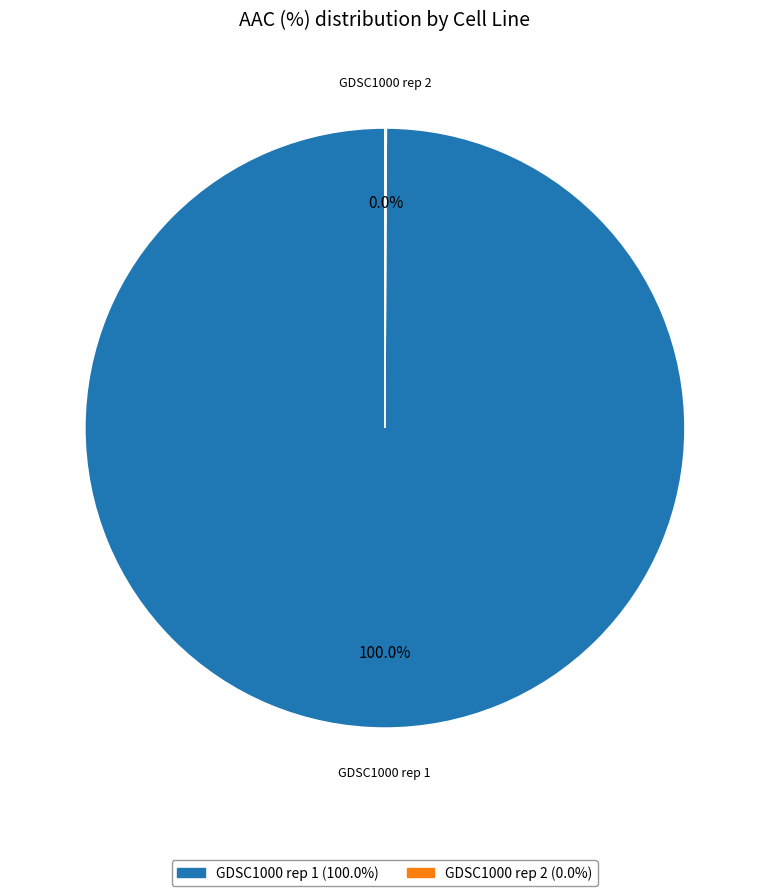

Rank the categories by value from highest to lowest.

GDSC1000 rep 1, GDSC1000 rep 2